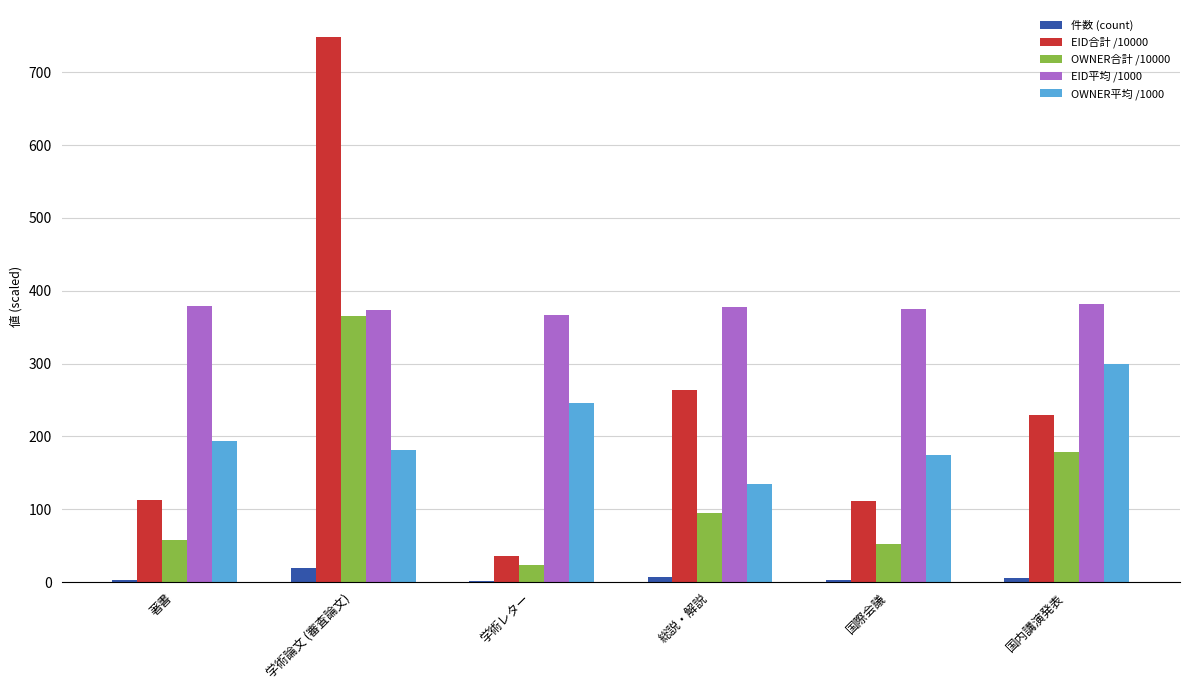

What is the average value of the EID合計 /10000 series?

250